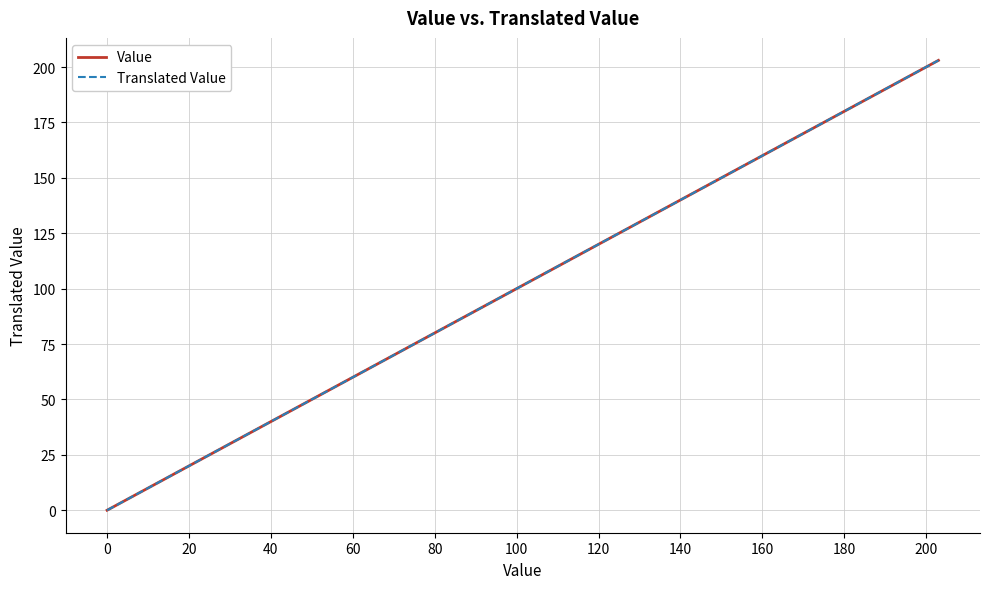

Rank the series by their maximum value, from lowest to highest.

Value, Translated Value